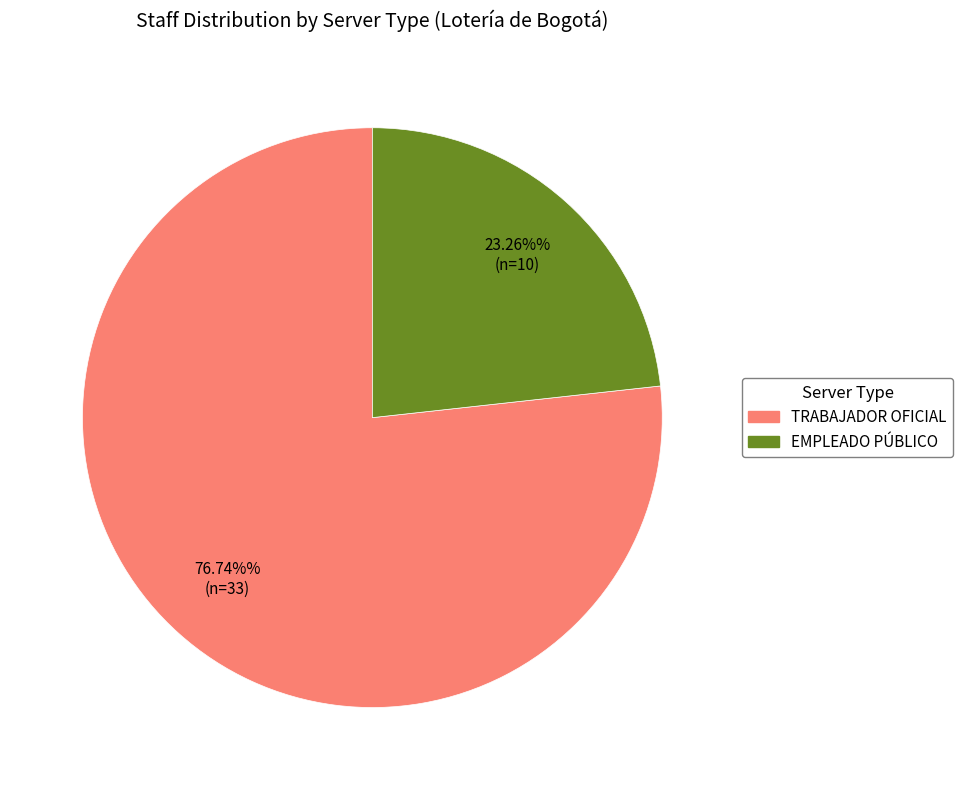

How many segments does this pie chart have?

2